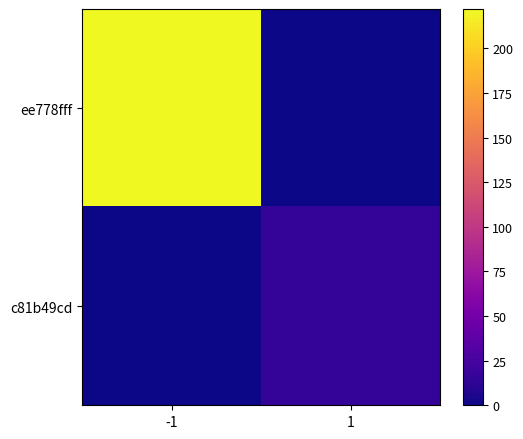

Reading left to right, what are all the values shown in this chart?

ee778fff: -1=222	1=0
c81b49cd: -1=0	1=16